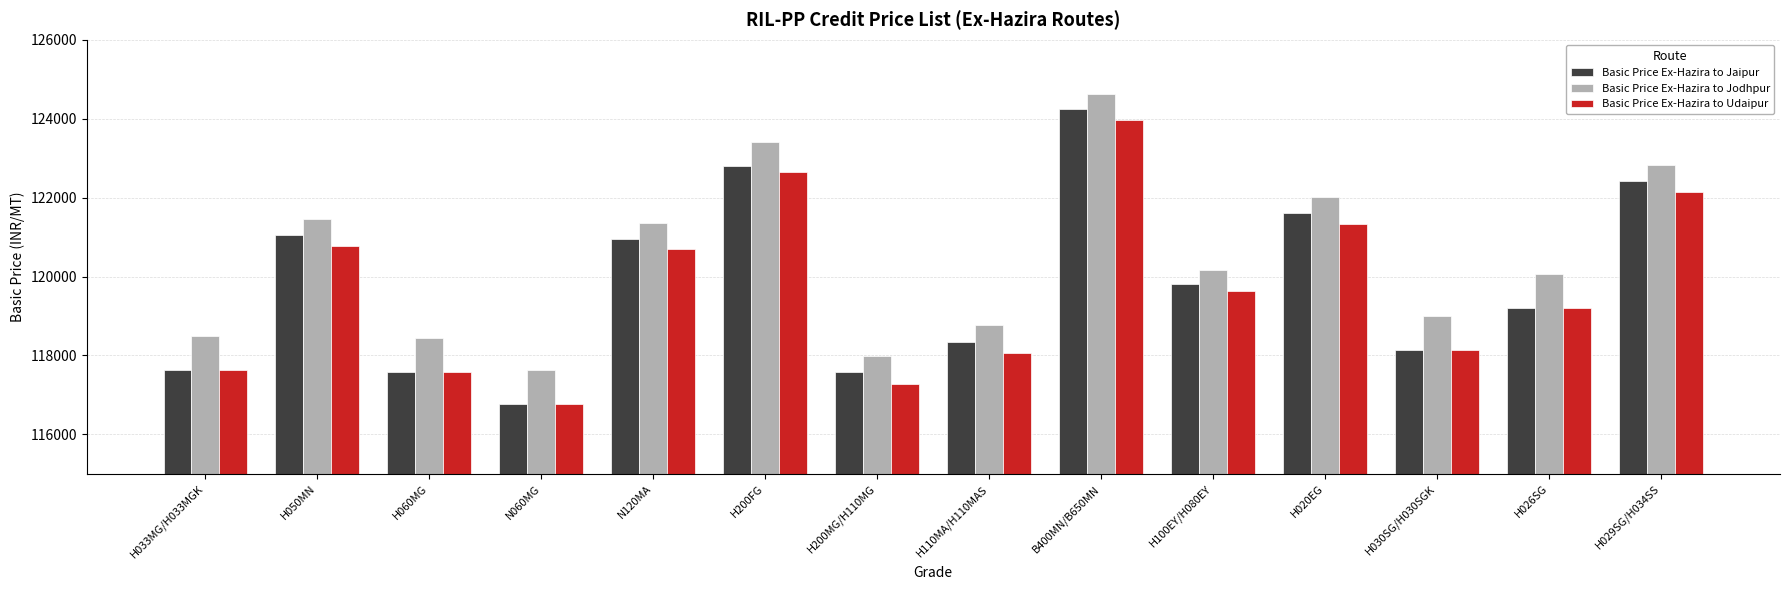

Which series changed the most between H050MN and H060MG?

Basic Price Ex-Hazira to Jaipur